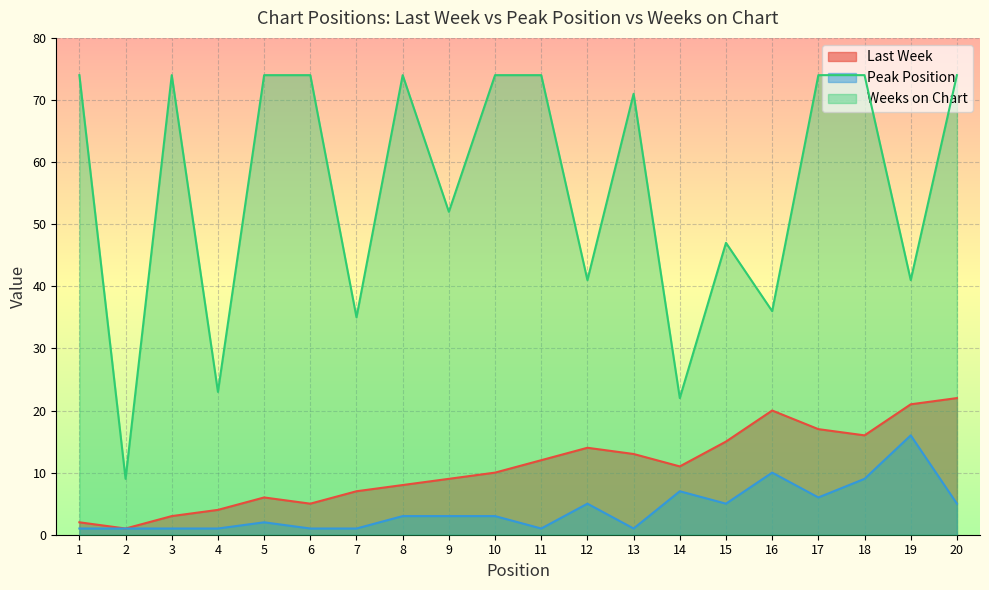

True or false: Weeks on Chart has a value of 74 at 20.

True